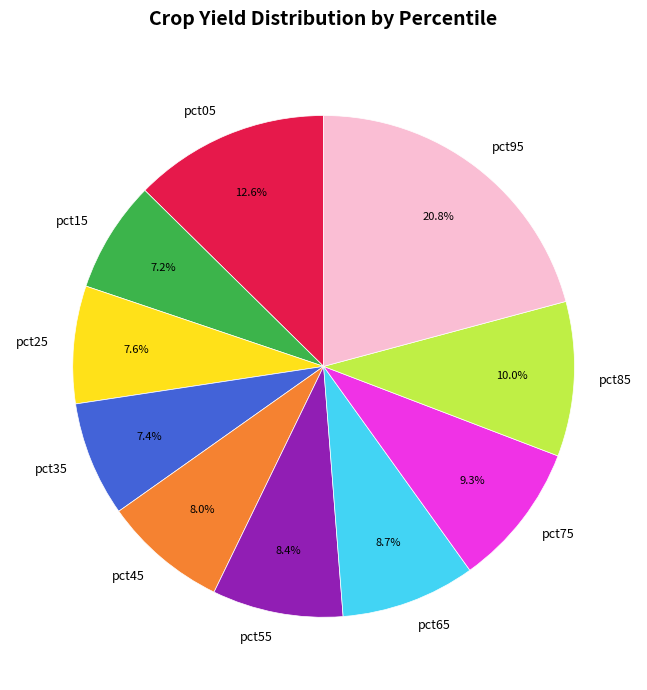

To the nearest percent, what portion does pct55 represent?

8%